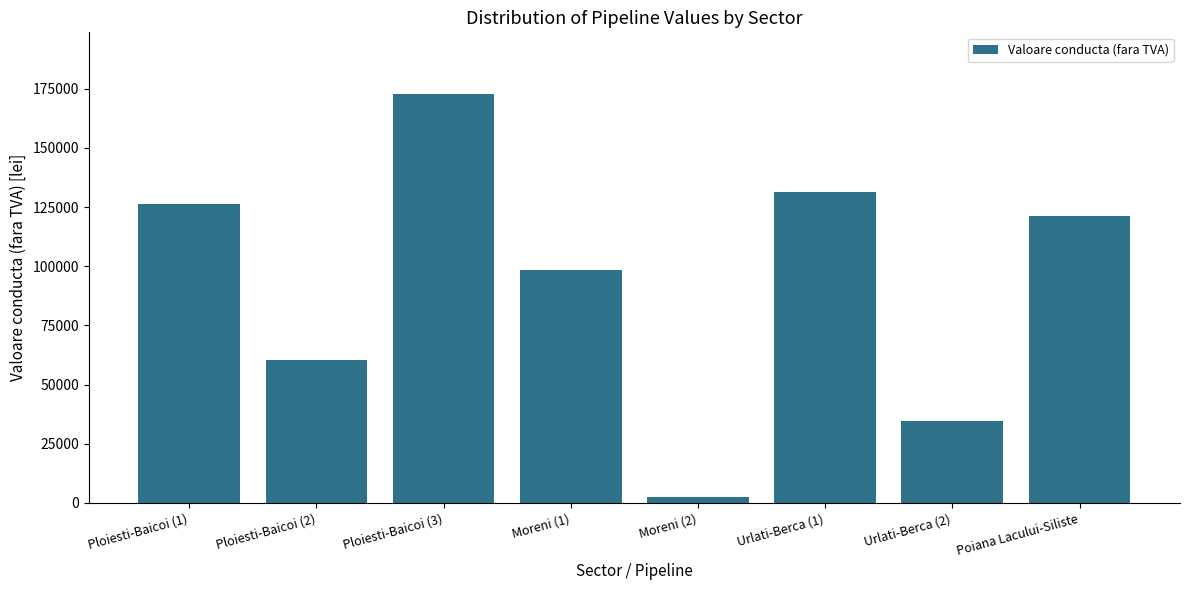

How many distinct data groups are displayed?

1